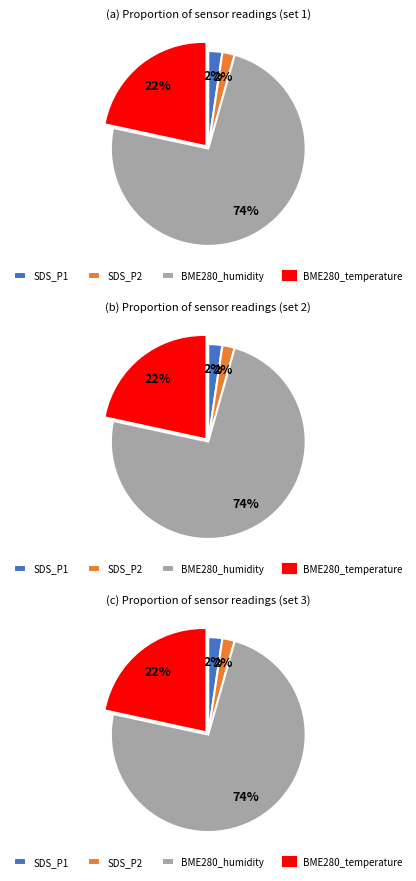

True or false: BME280_temperature accounts for 11% of the total.

False